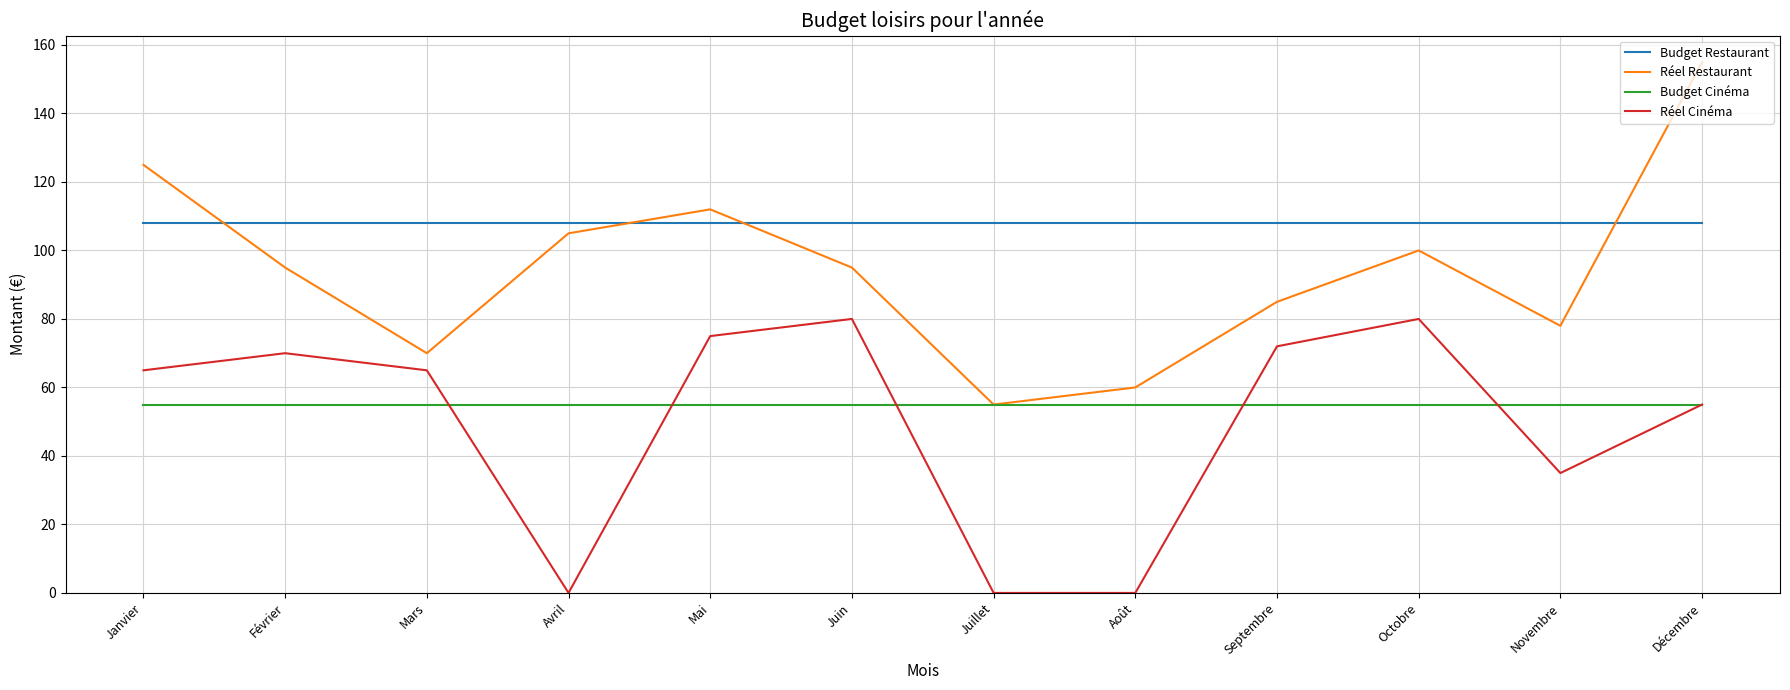

What are all the series names shown in the legend?

Budget Restaurant, Réel Restaurant, Budget Cinéma, Réel Cinéma